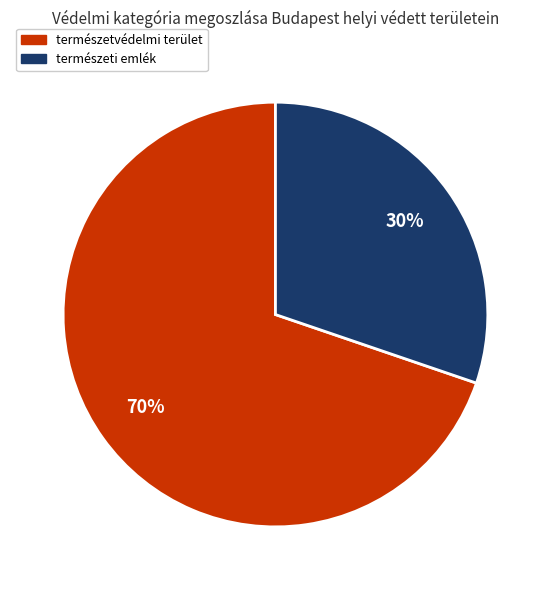

Which category has the biggest portion of the pie?

természetvédelmi terület